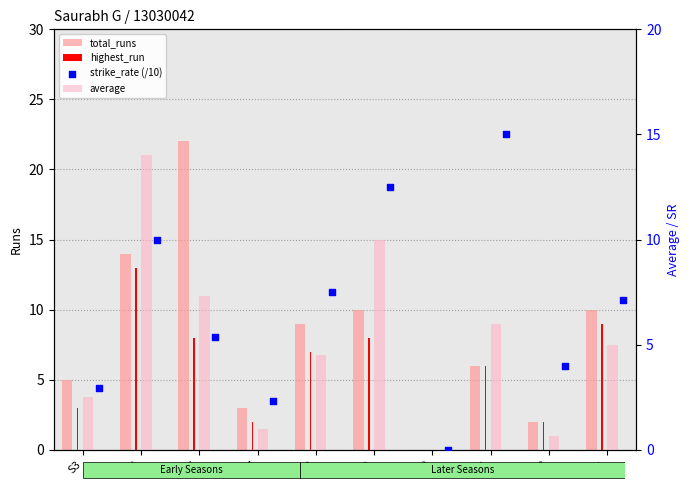

What are all the series names shown in the legend?

total_runs, highest_run, average, strike_rate (/10)